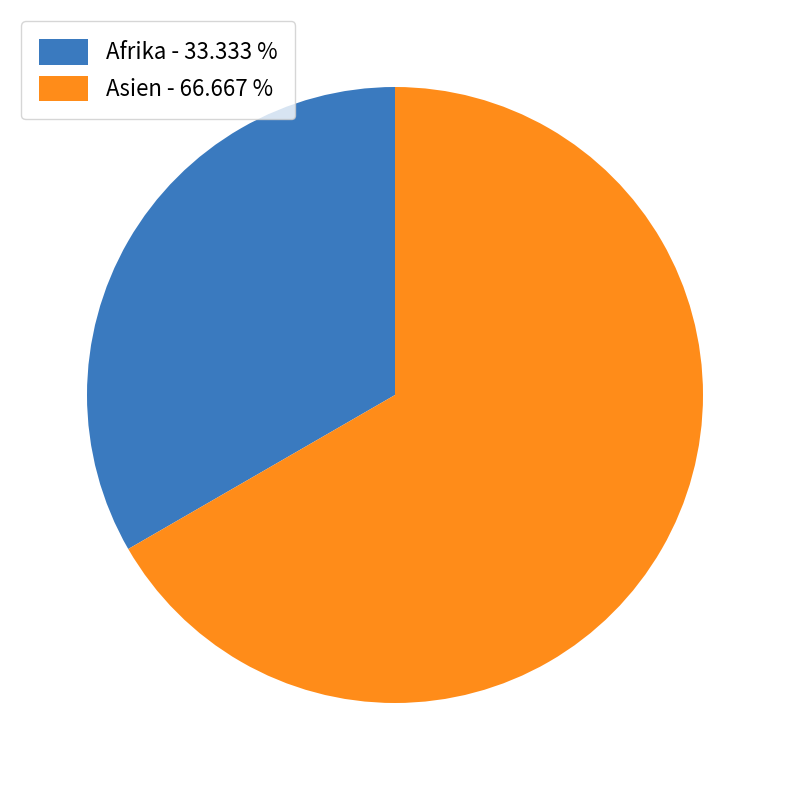

What is the majority slice?

Asien